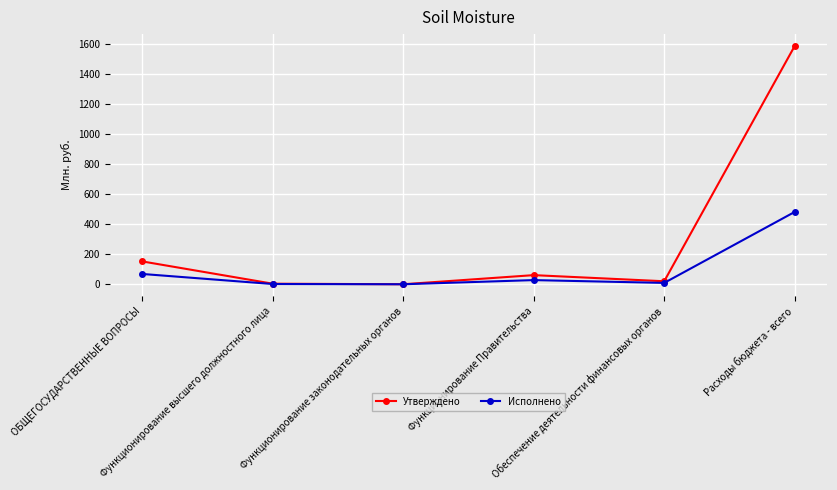

What is the highest value of the Утверждено series?

1583.4